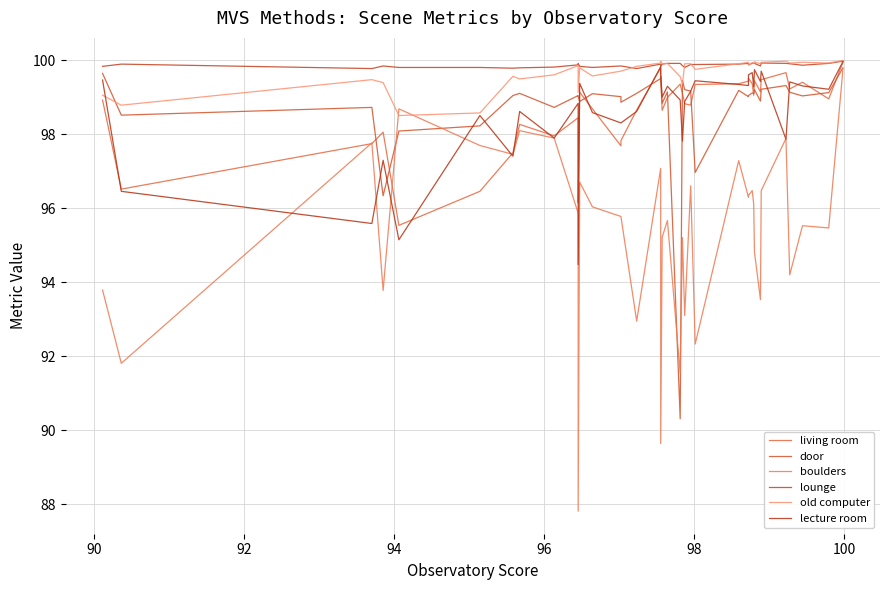

At how many categories does at least one series exceed 93?

40